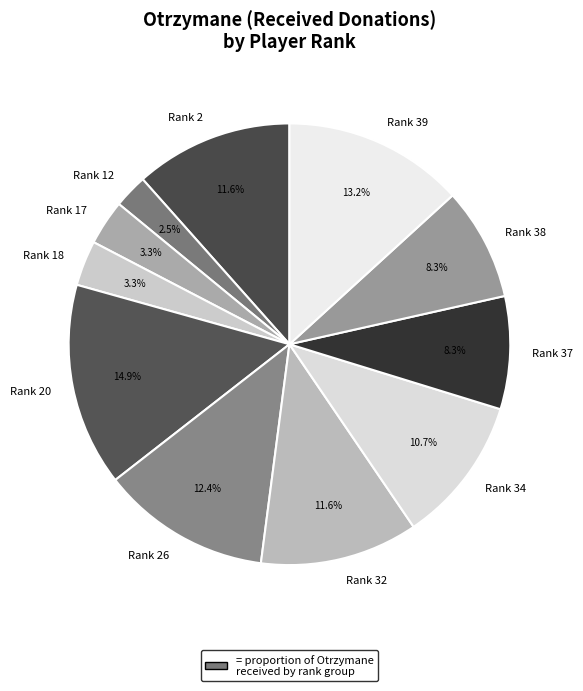

Does Rank 12 represent more than half of the total?

No